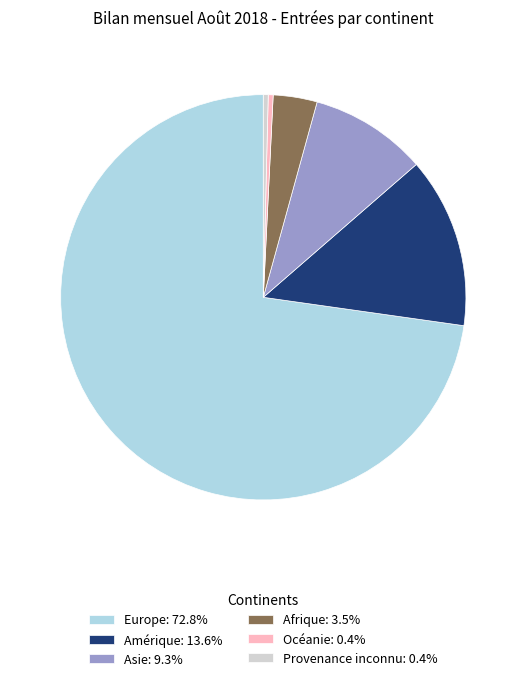

Do Amérique: 13.6% and Asie: 9.3% together represent more than half of the pie?

No